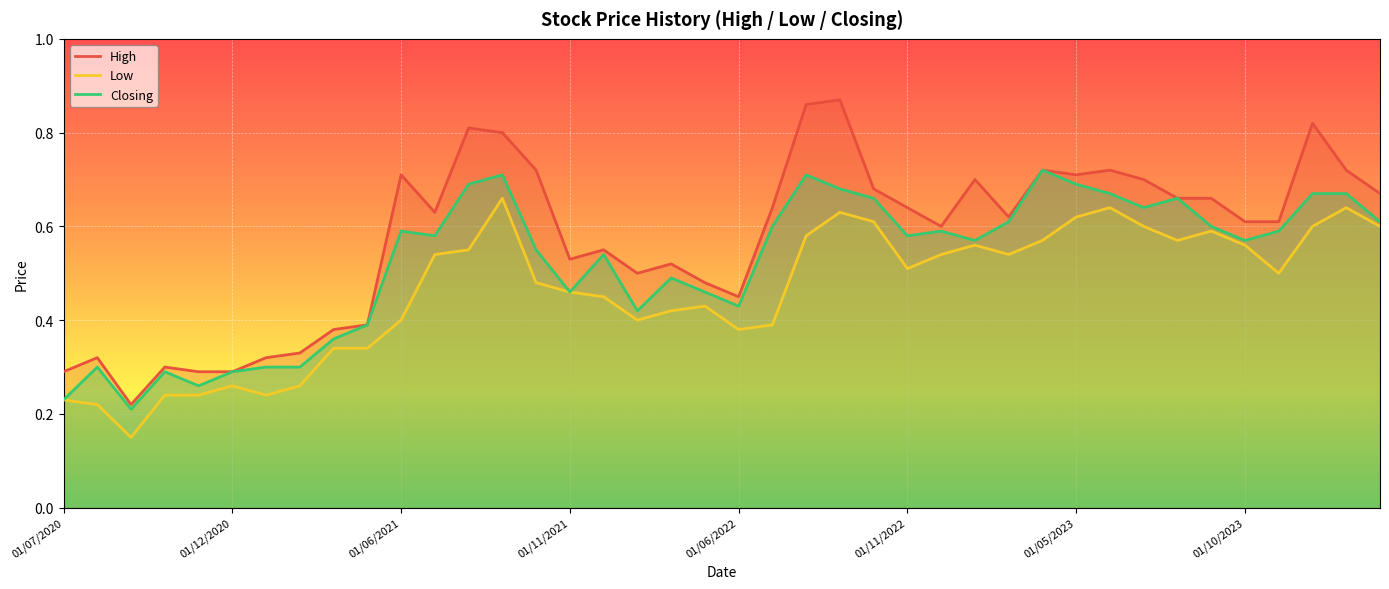

Rank the series by their maximum value, from highest to lowest.

High, Closing, Low